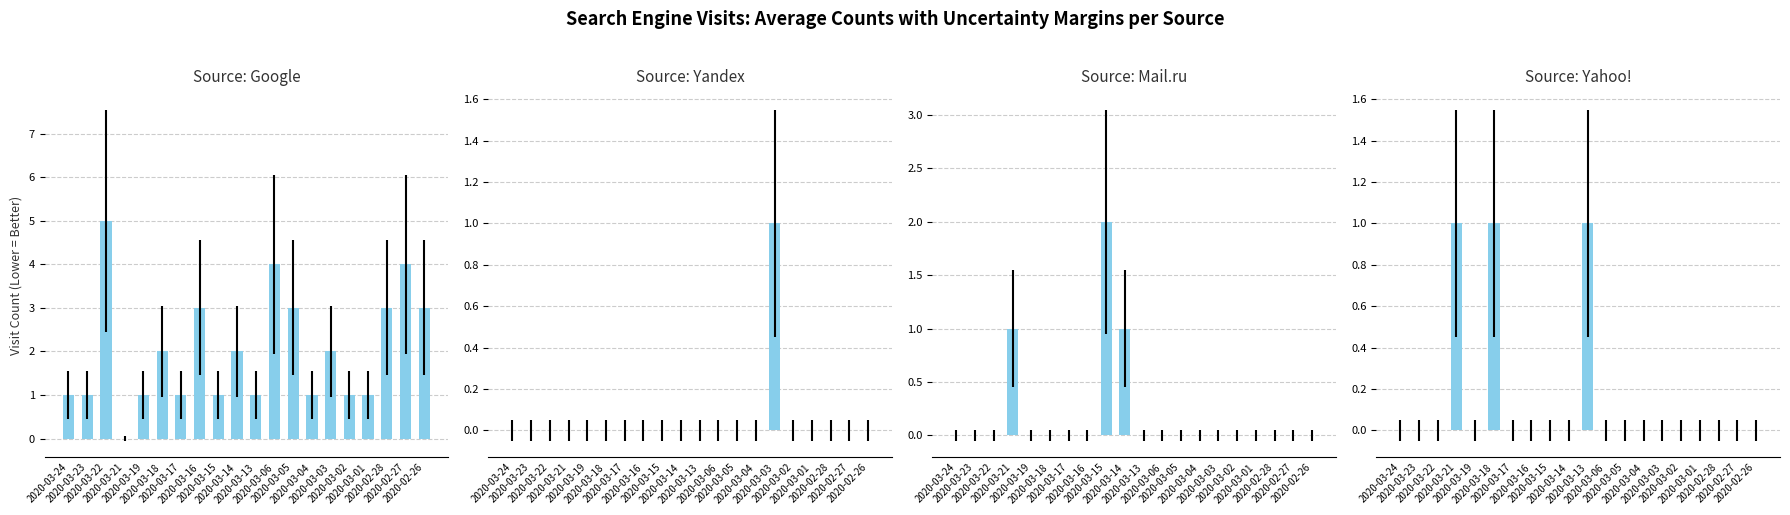

Which series has the widest spread of values?

Google